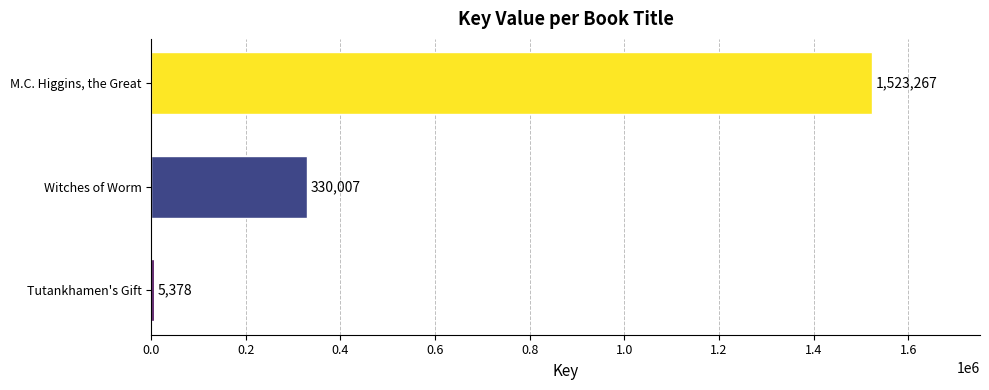

What is the change in value from M.C. Higgins, the Great to Witches of Worm?

-1193260